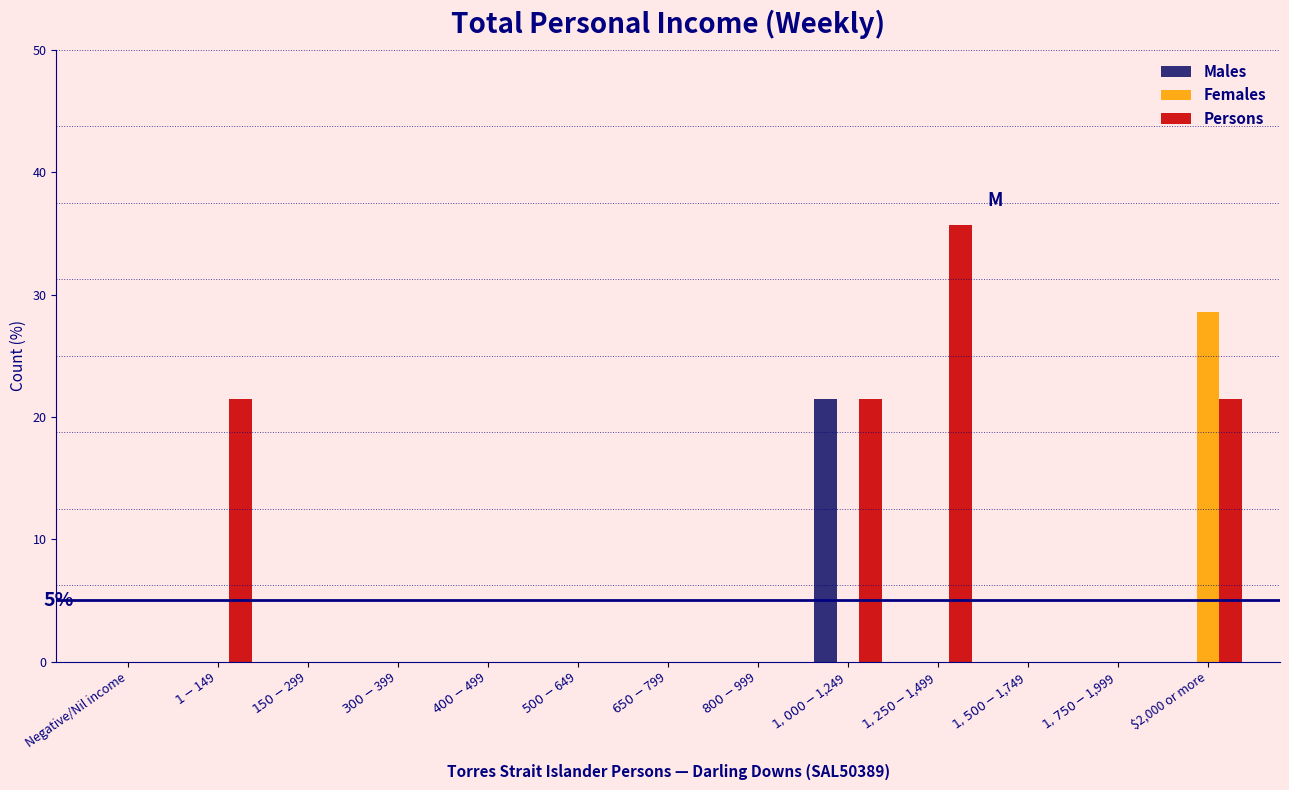

What is the sum of all Females values?

28.6